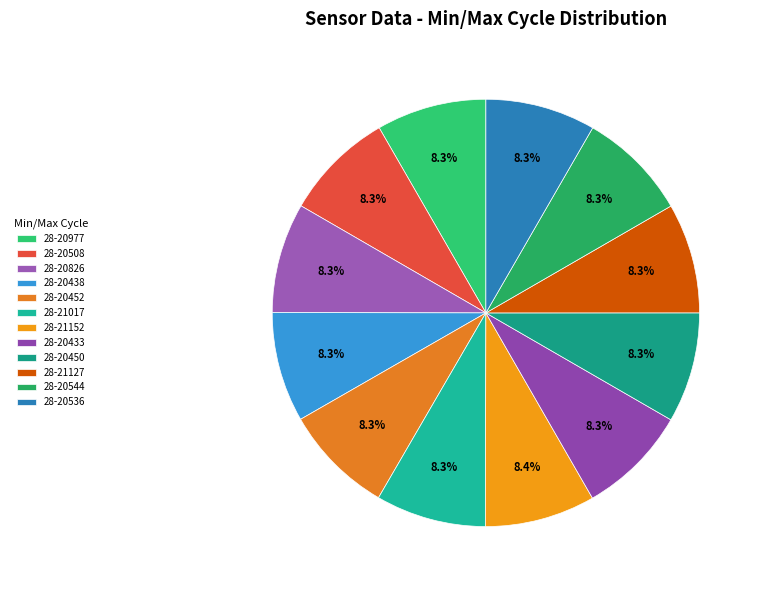

To the nearest percent, what portion does 28-20826 represent?

8%